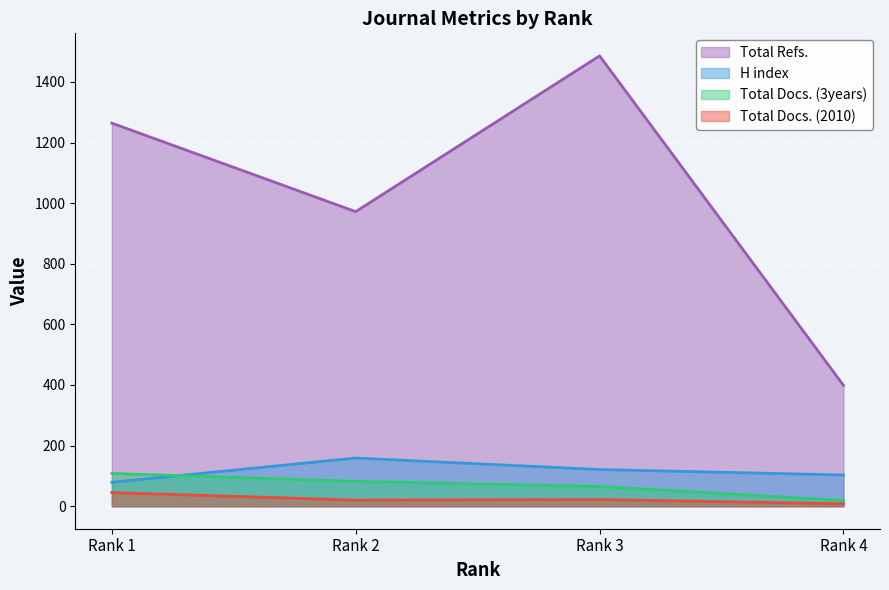

True or false: Total Docs. (3years) and Total Refs. intersect in this chart.

False